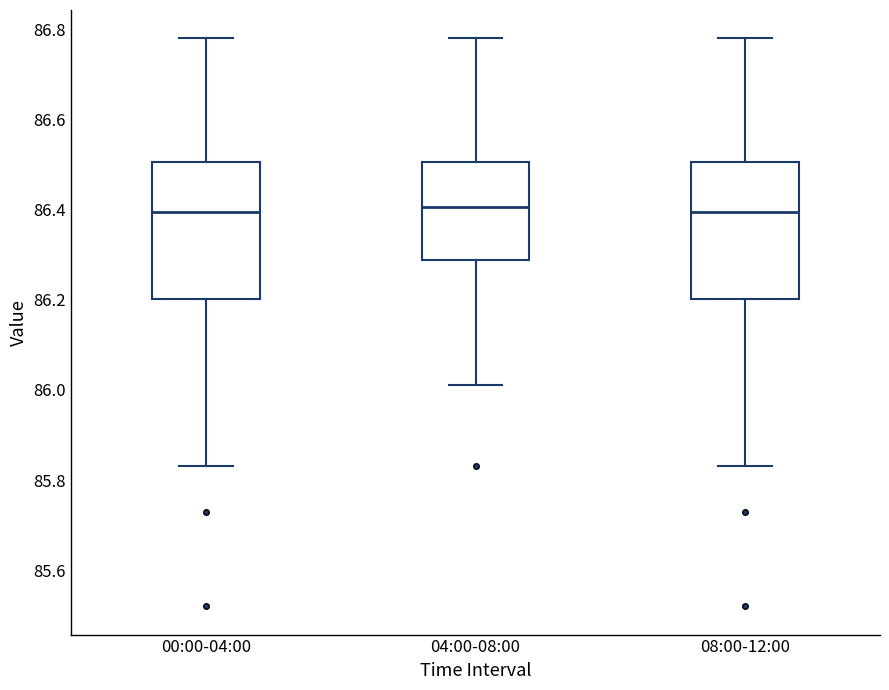

Reading left to right, transcribe this box plot: for each box, give where its median line is, the range the box spans, and where its two whiskers end, as read against the y-axis. The values are not printed on the chart, so give them approximately, as read against the axis.

00:00-04:00: median 86.40, box 86.20 to 86.50, whiskers 85.84 to 86.78
04:00-08:00: median 86.40, box 86.28 to 86.50, whiskers 86.02 to 86.78
08:00-12:00: median 86.40, box 86.20 to 86.50, whiskers 85.84 to 86.78